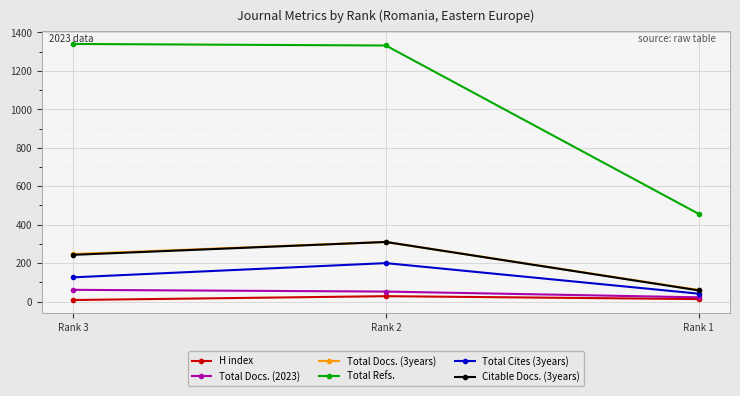

List the labels in order of Citable Docs. (3years) value, smallest first.

Rank 1, Rank 3, Rank 2